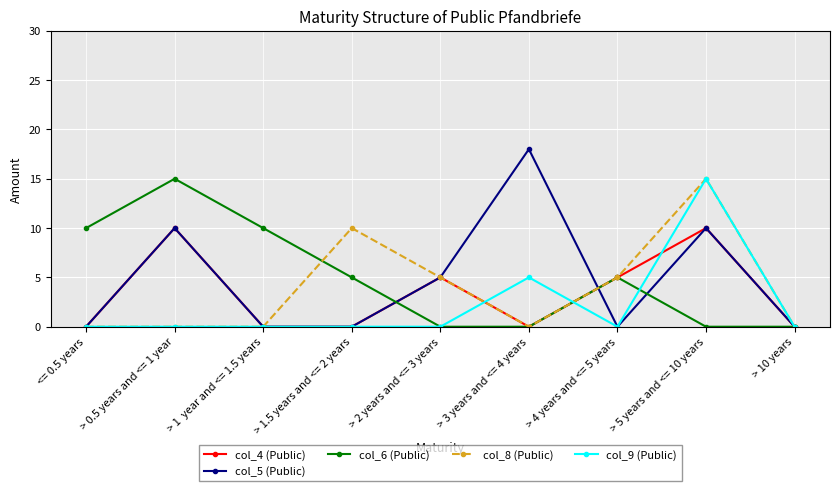

At which label does col_6 (Public) reach its peak?

> 0.5 years and <= 1 year